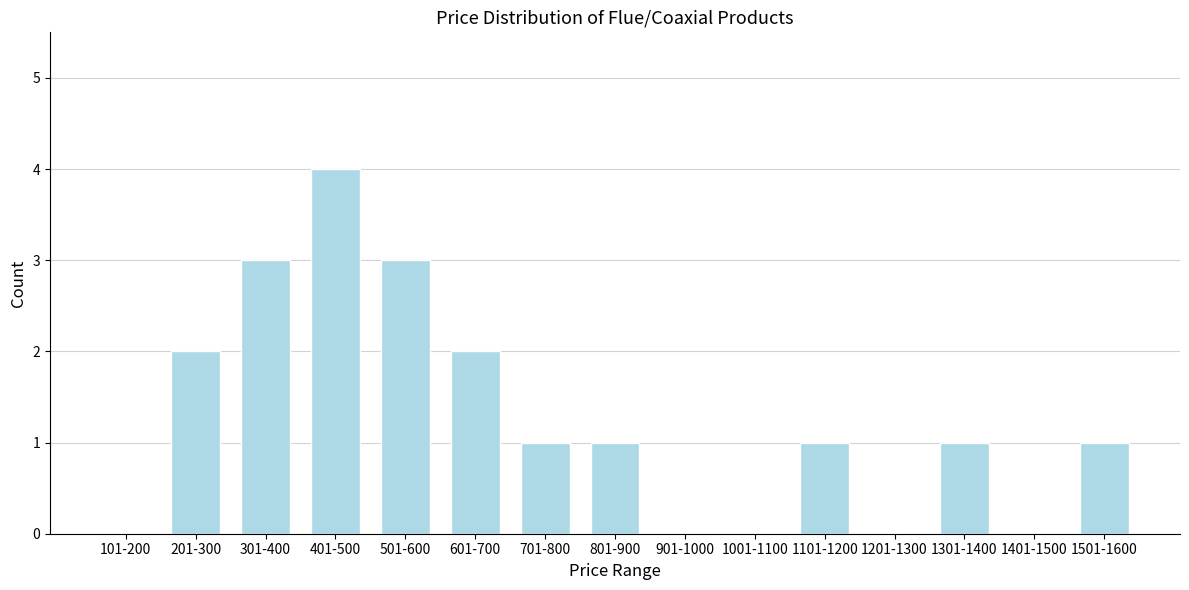

Reading left to right, list all the values displayed in this chart.

101-200=0	201-300=2	301-400=3	401-500=4	501-600=3	601-700=2	701-800=1	801-900=1	901-1000=0	1001-1100=0	1101-1200=1	1201-1300=0	1301-1400=1	1401-1500=0	1501-1600=1